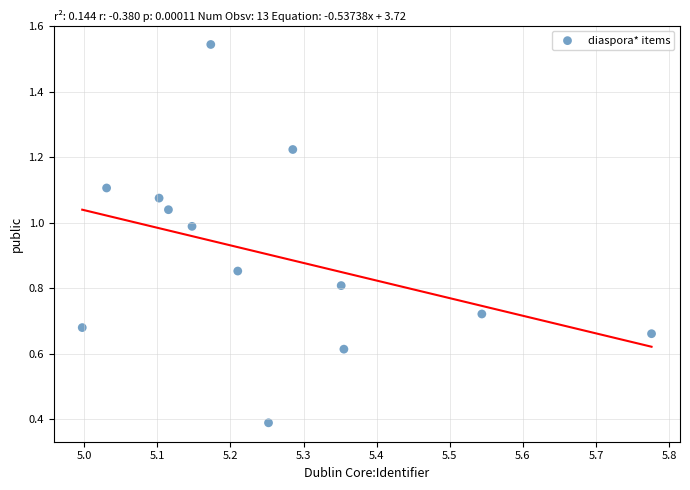

What Y value in the scatter plot is closest to 0?

0.4